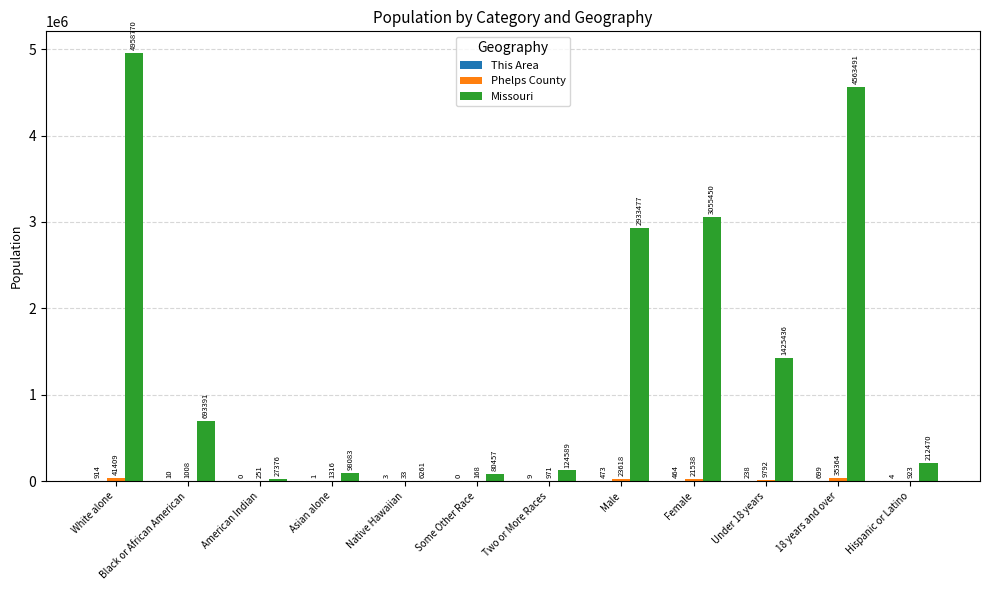

Which series changed the most between Some Other Race and Two or More Races?

Missouri